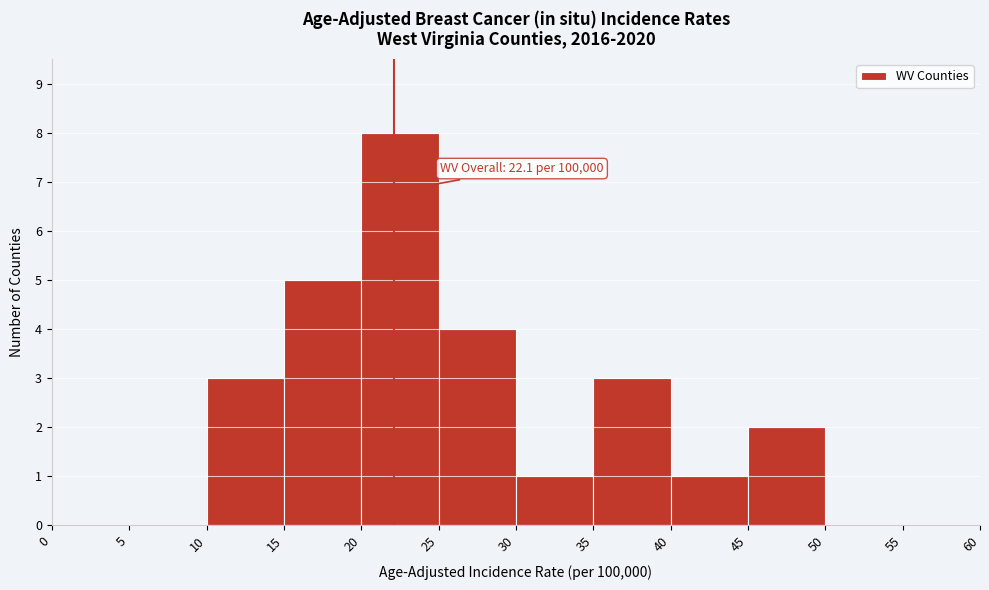

Over which range of the x-axis is the bar tallest?

20 to 25